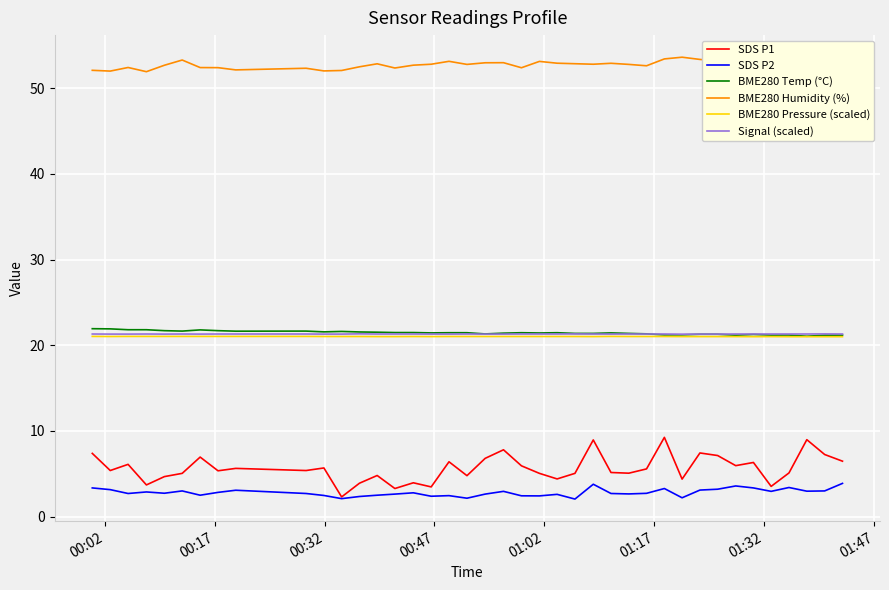

Is this an area chart (filled region under the line)?

No